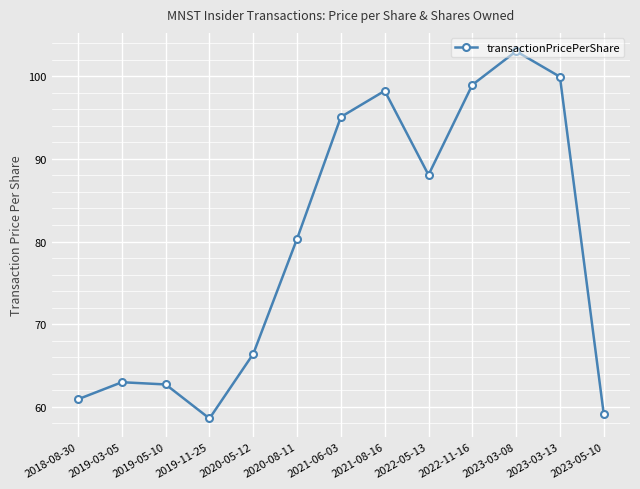

What is the average value?

79.6